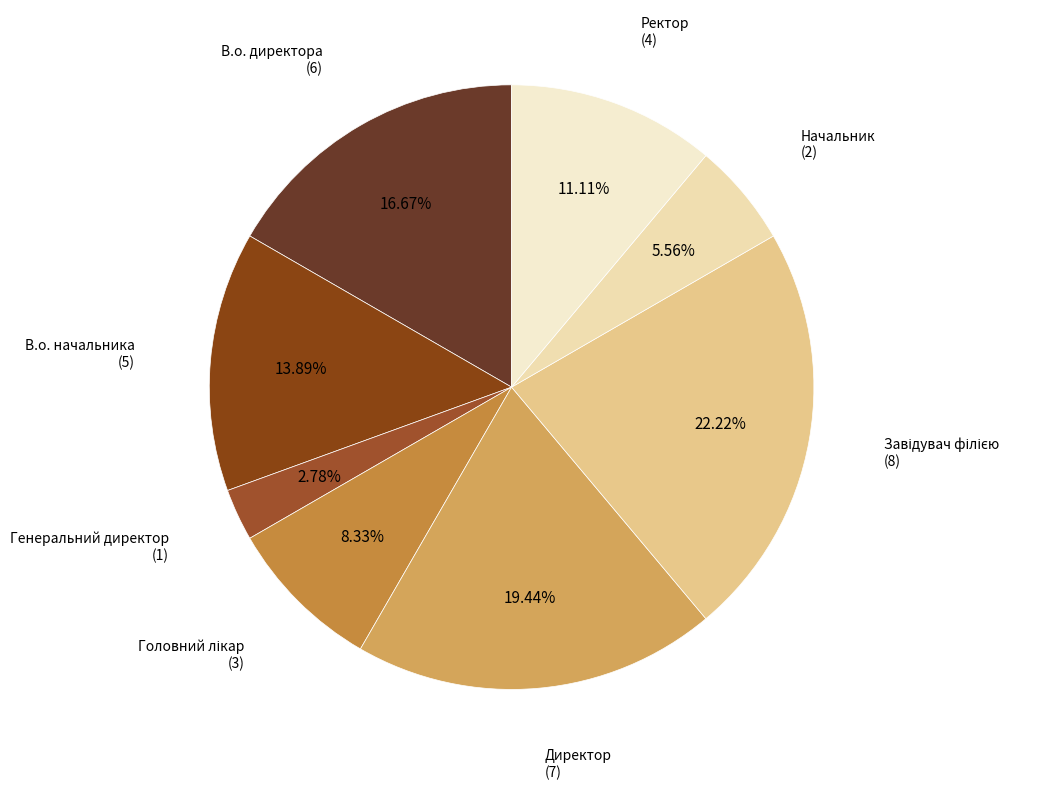

Between Ректор (4) and В.о. начальника (5), which is larger?

В.о. начальника (5)